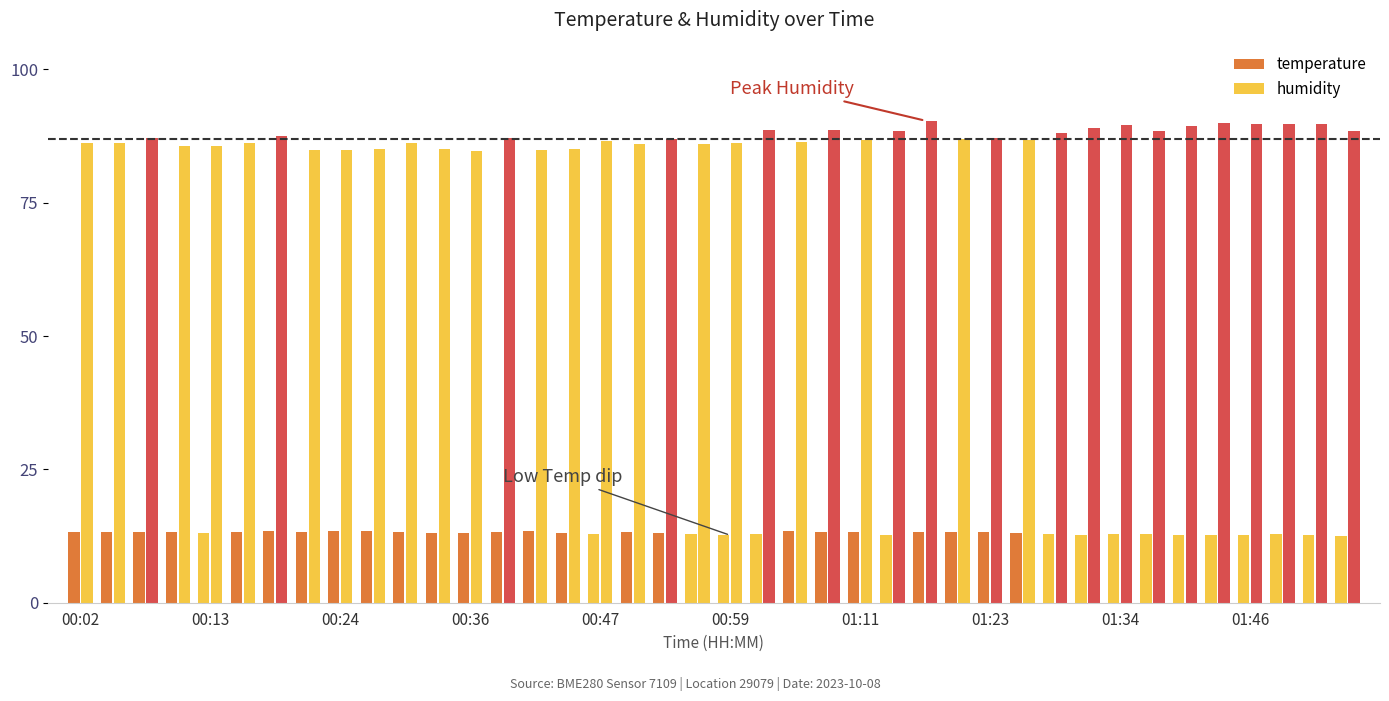

How many distinct data groups are displayed?

2